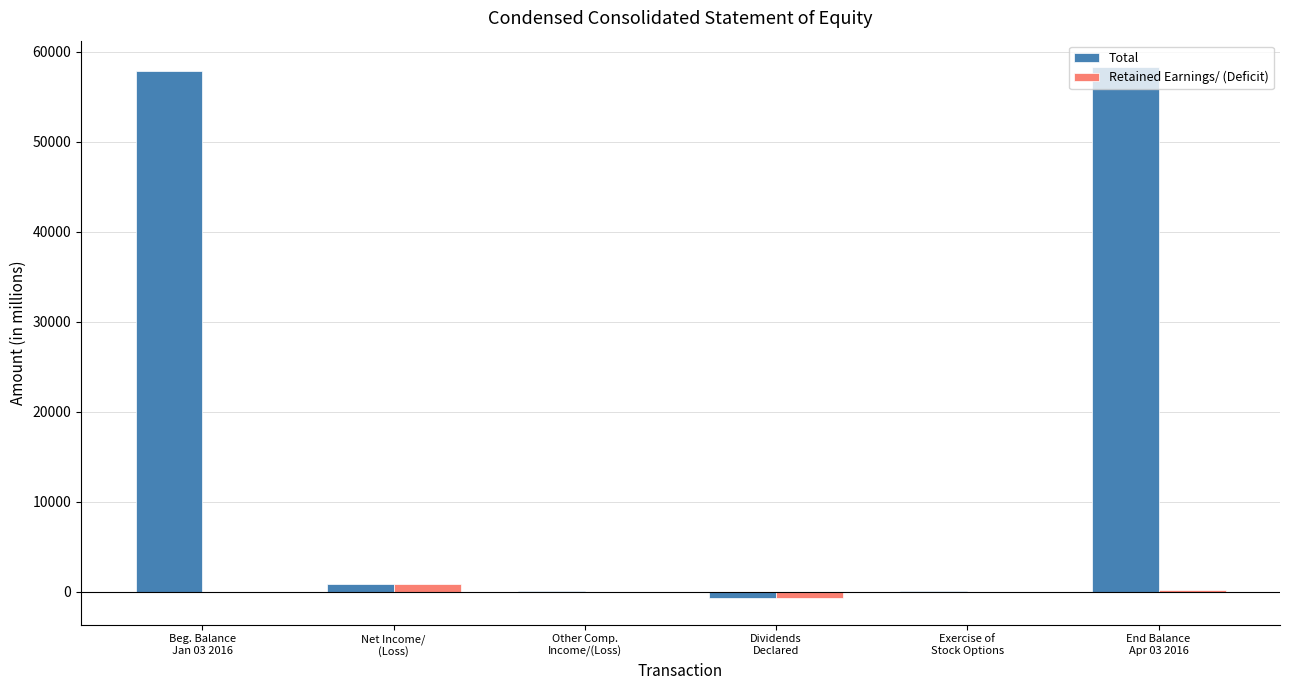

What is the sum of all Total values?

116518